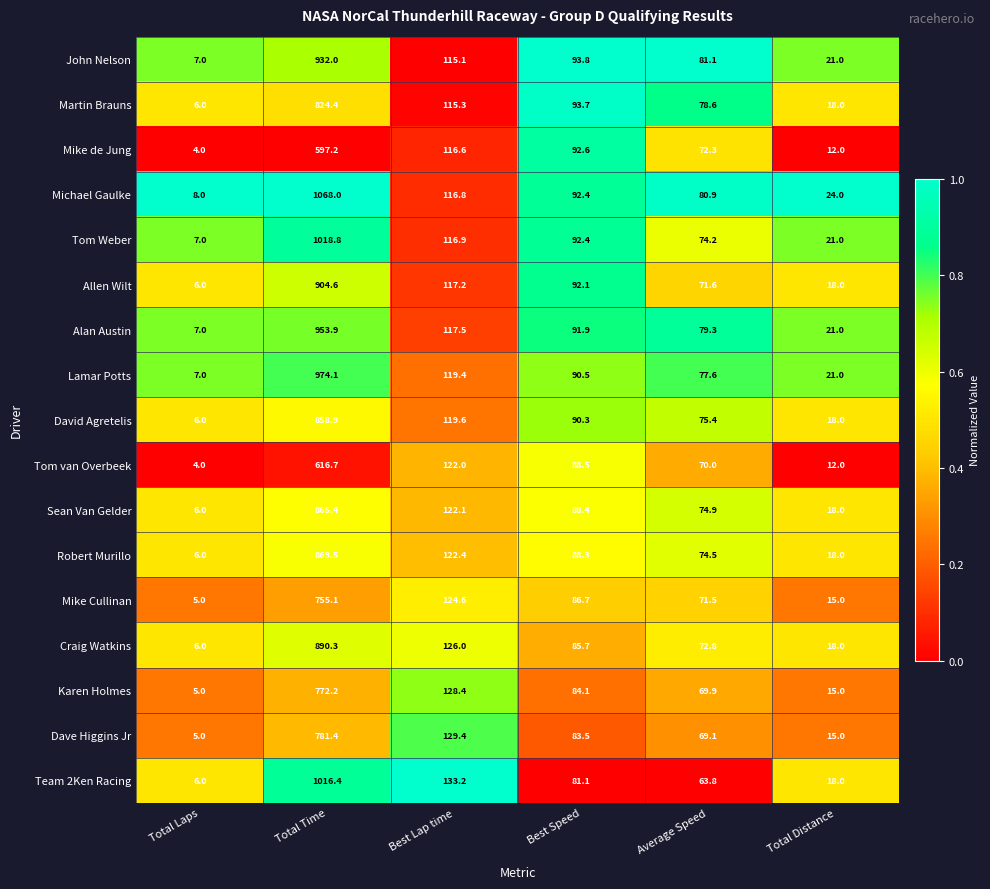

Which series has the widest spread of values?

Michael Gaulke